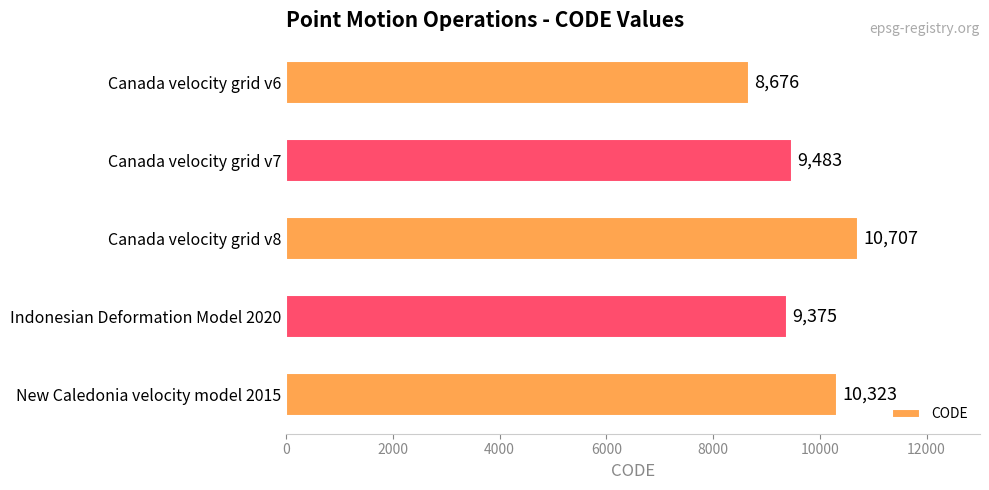

Does the chart contain stacked bars?

No